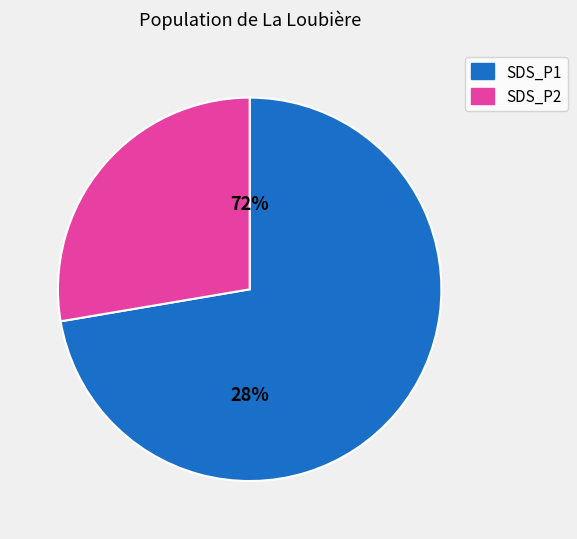

Is it true that 28/20039 is 1% of the pie?

False